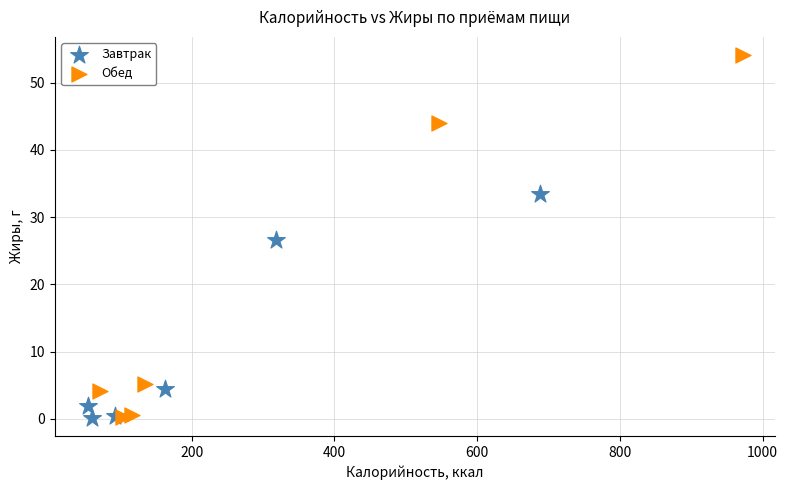

Which series contains the highest Y value?

Обед